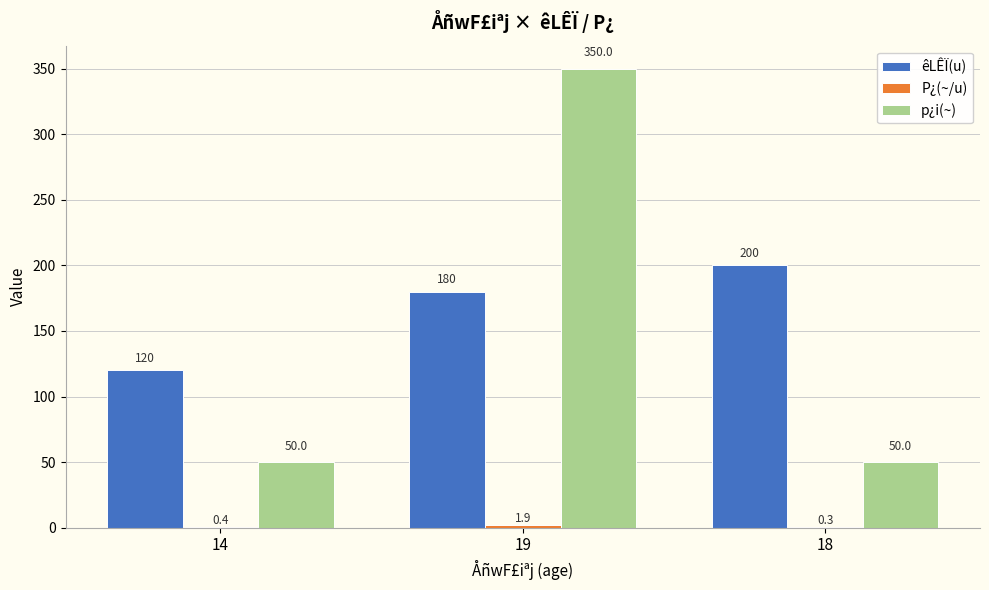

True or false: p¿i(~) has a value of 12.2 at 14.

False